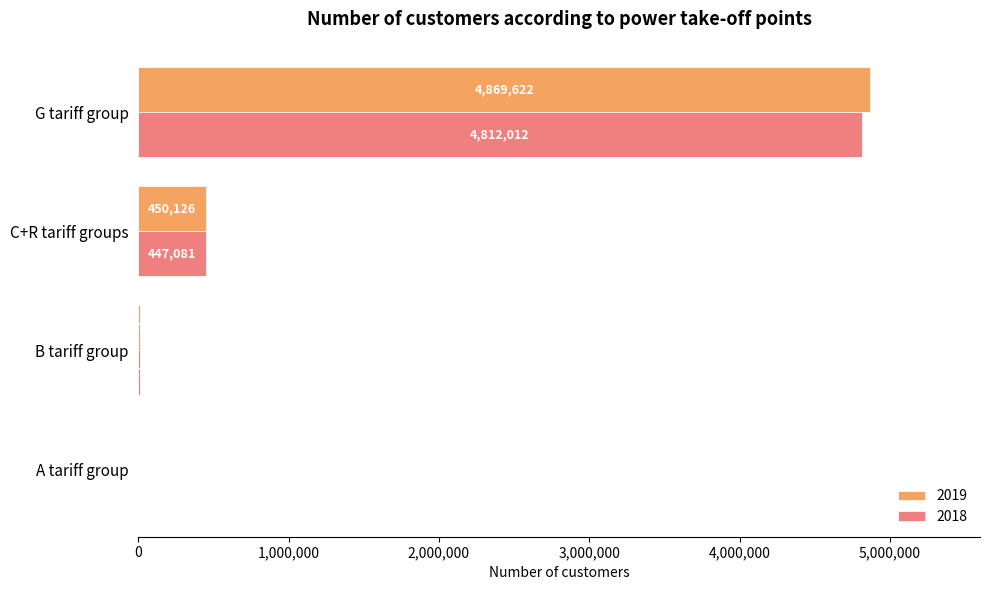

The 2019 series shows 169 at A tariff group. True or false?

True